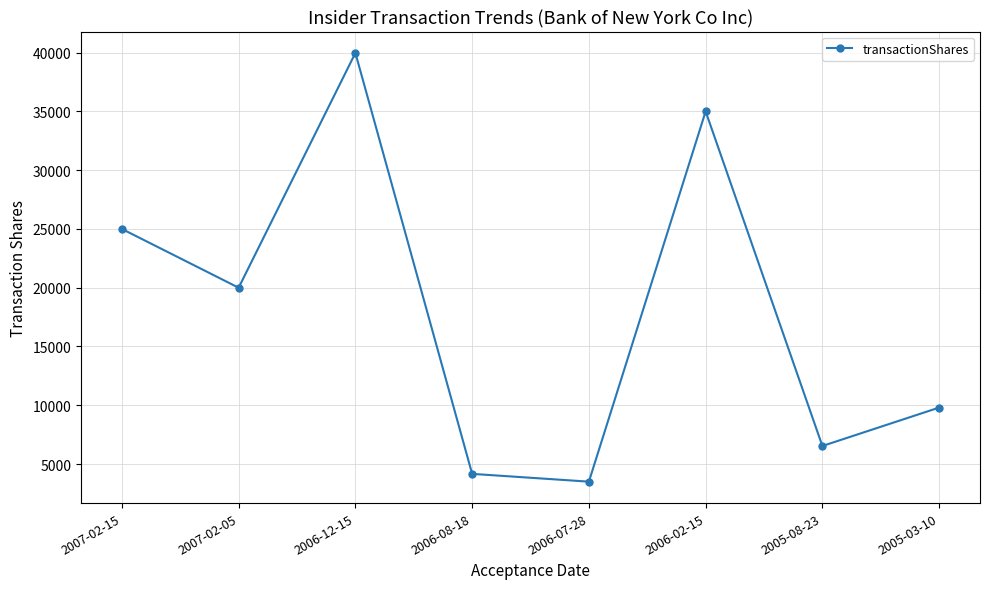

What is the difference between the maximum and minimum values?

36472